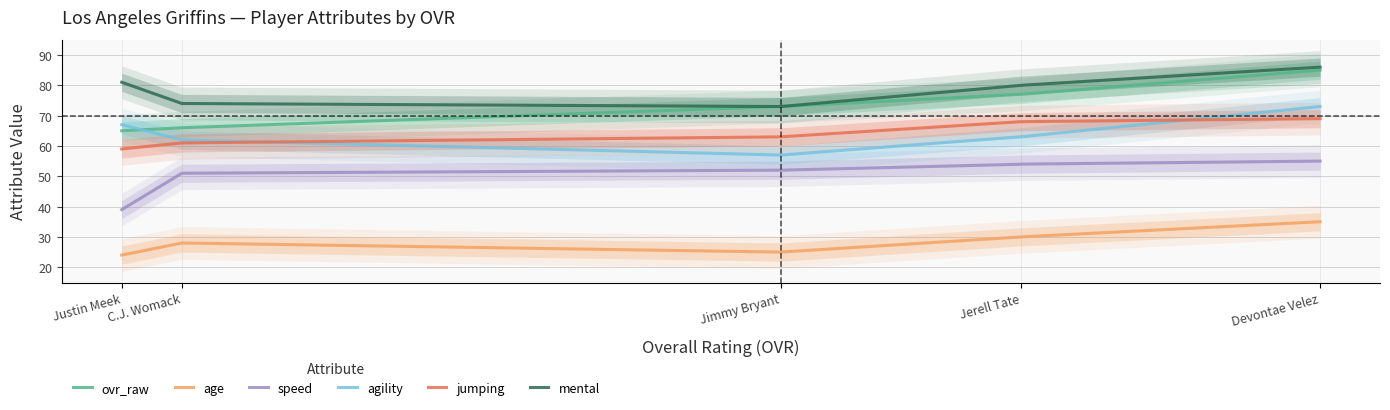

After their last crossing, which series has the higher values: ovr_raw or agility?

ovr_raw